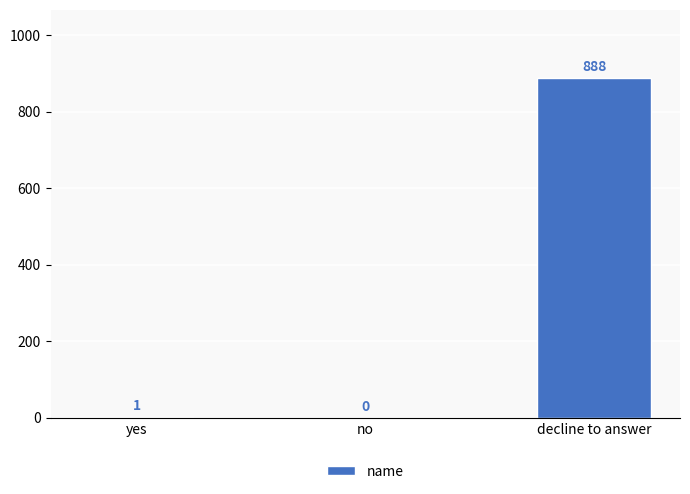

Reading left to right, list all the values displayed in this chart.

1	0	888